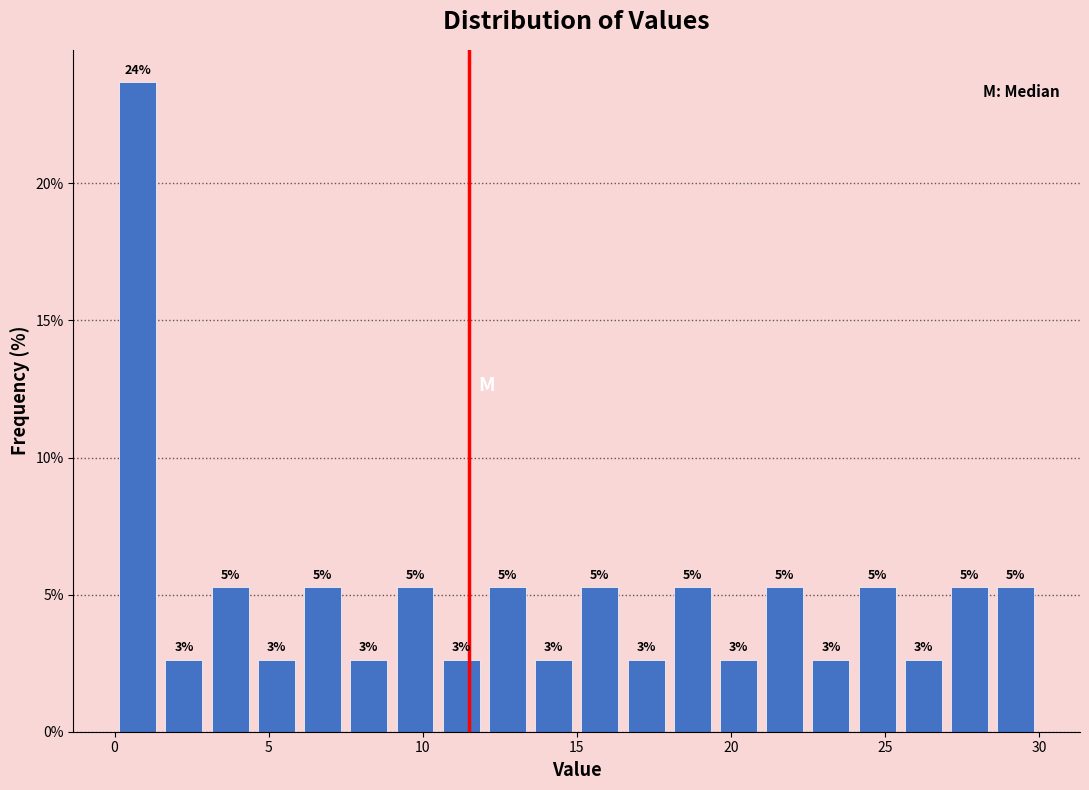

Read against the x-axis, roughly where is the centre of the tallest bar?

1.0